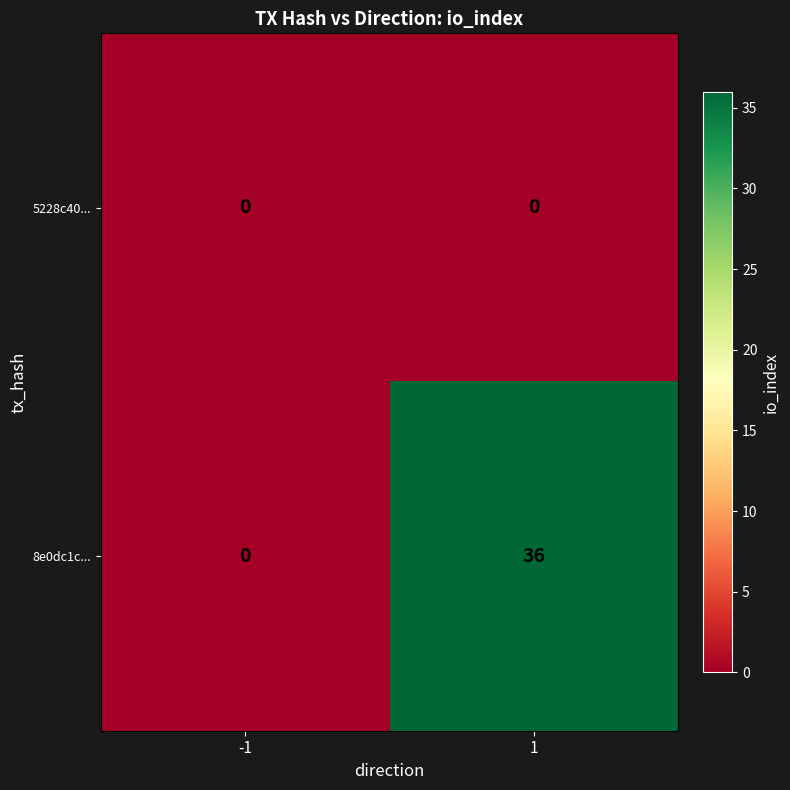

Reading left to right, list all the values displayed in this chart.

5228c40...: -1=0	1=0
8e0dc1c...: -1=0	1=36